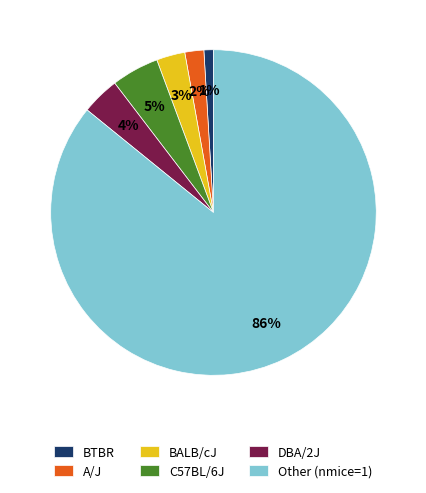

To the nearest percent, what is the combined percentage of DBA/2J and A/J?

6%